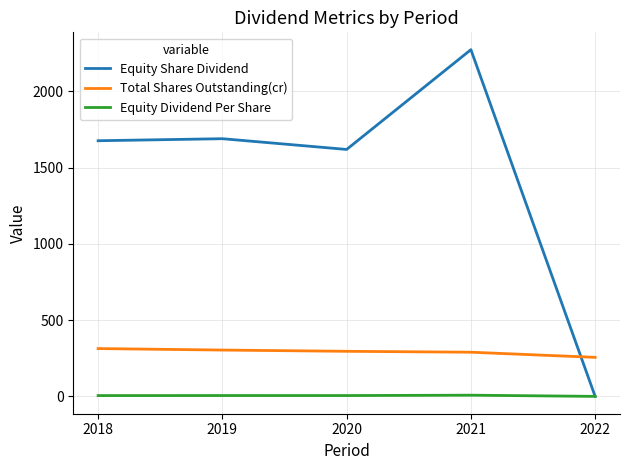

True or false: Total Shares Outstanding(cr) has a value of 199.8 at 2021.

False